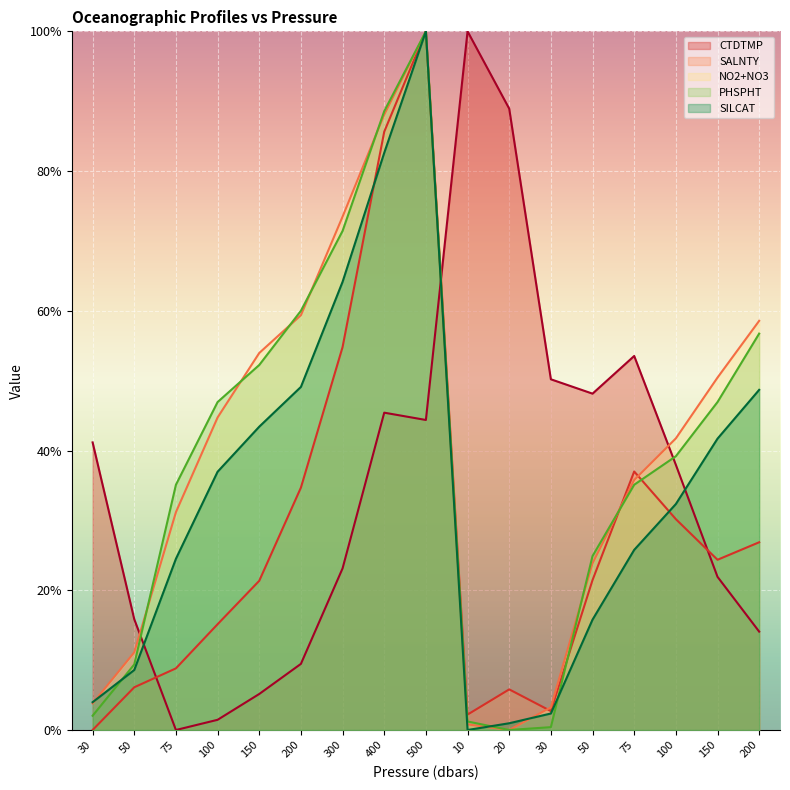

Which category has the lowest value across all series?

75.0